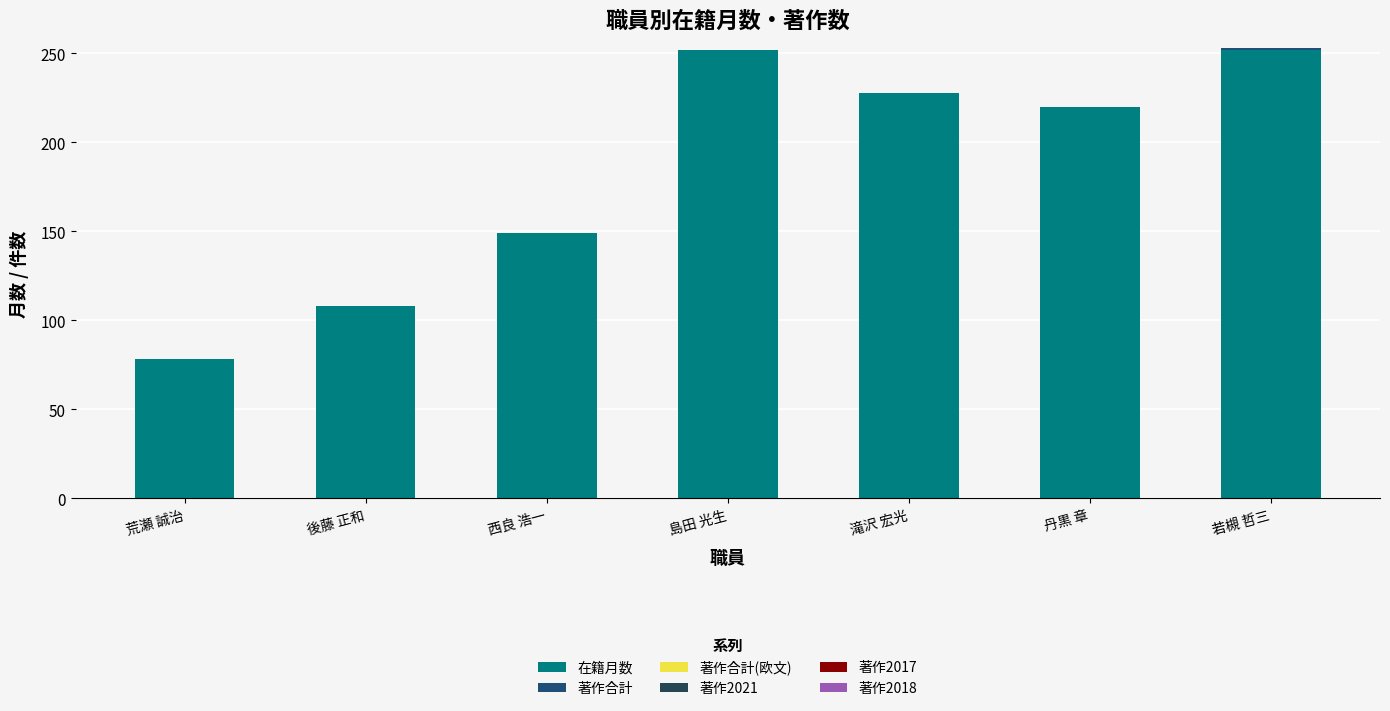

Are the bars horizontal?

No